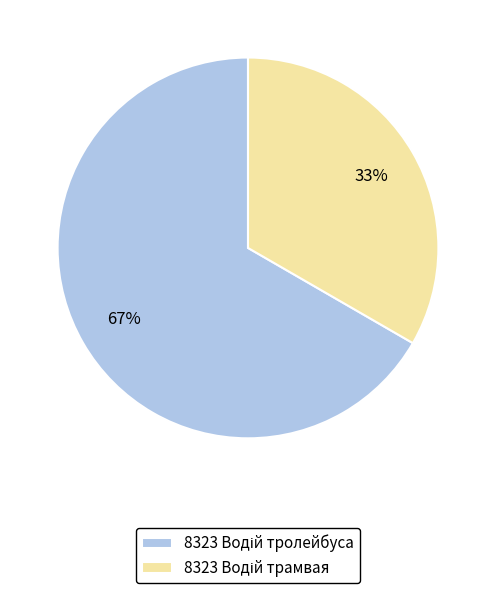

Is there a majority slice in this chart?

Yes